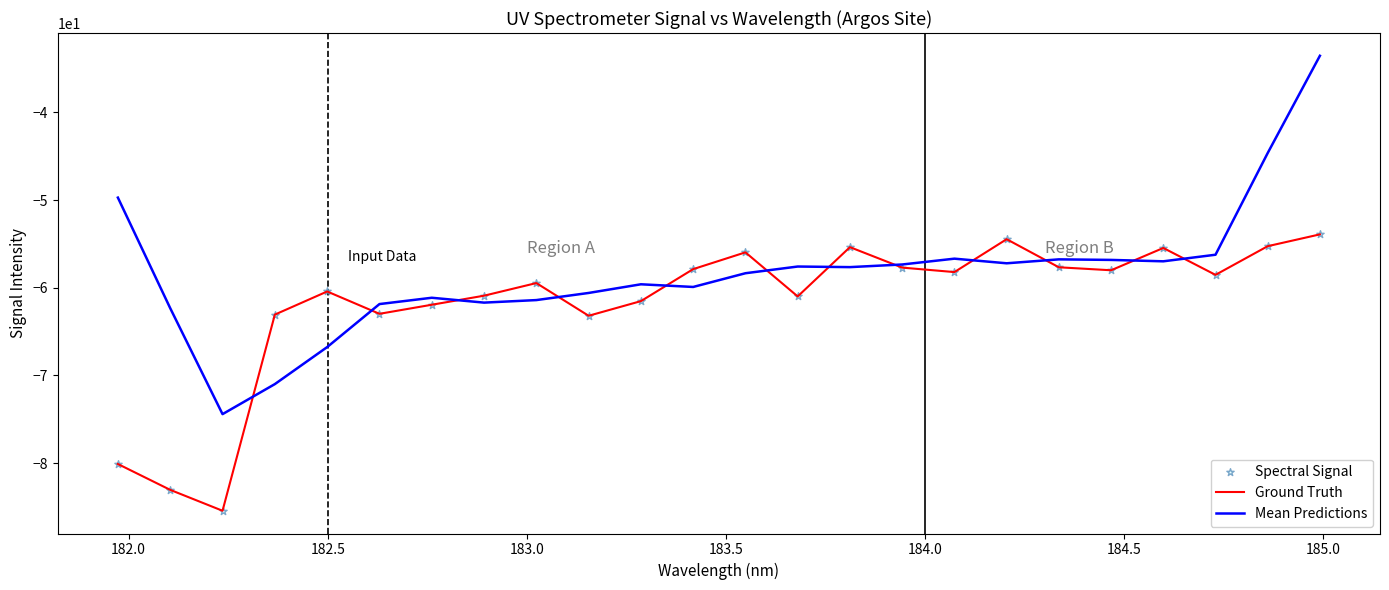

Which series has the widest spread of values?

Mean Predictions